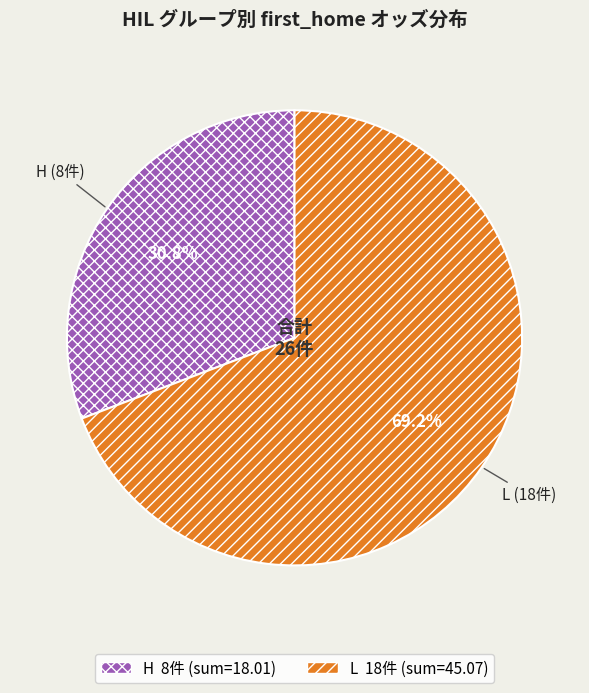

Is there a majority slice in this chart?

Yes